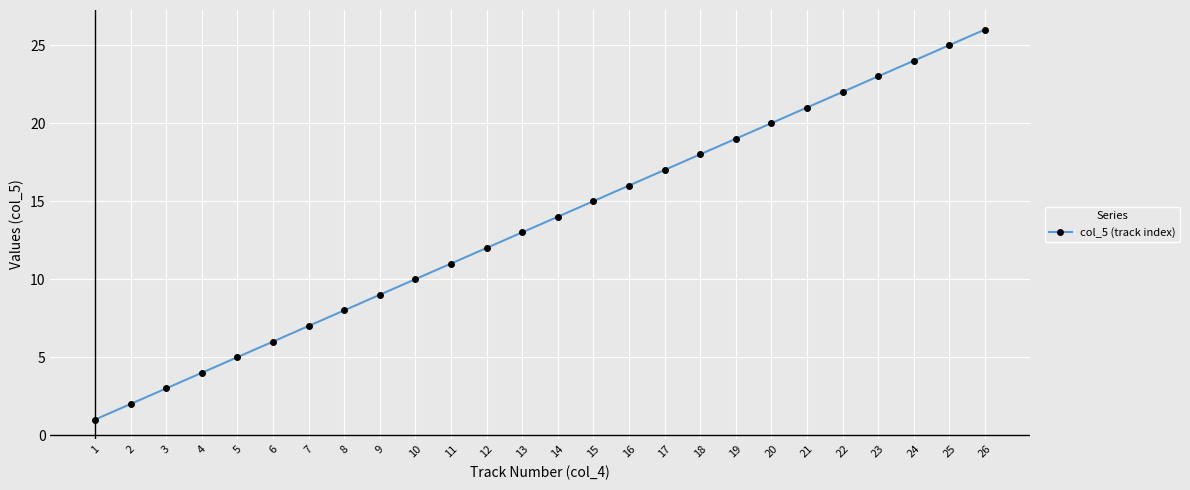

What is the value of the 10th point from the left?

10